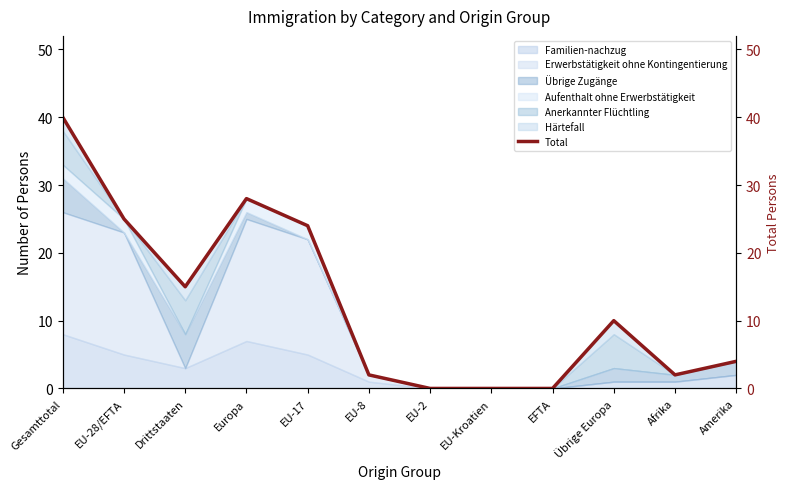

At which category does the data reach its first local peak?

Europa